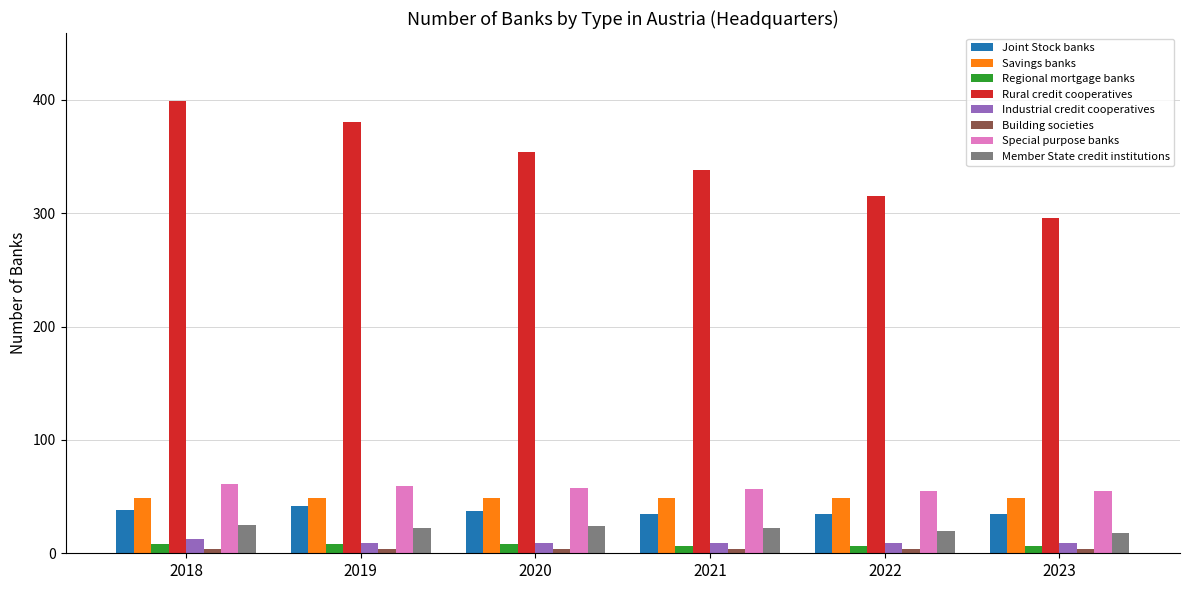

The value of Rural credit cooperatives at 2019 is 234. True or false?

False